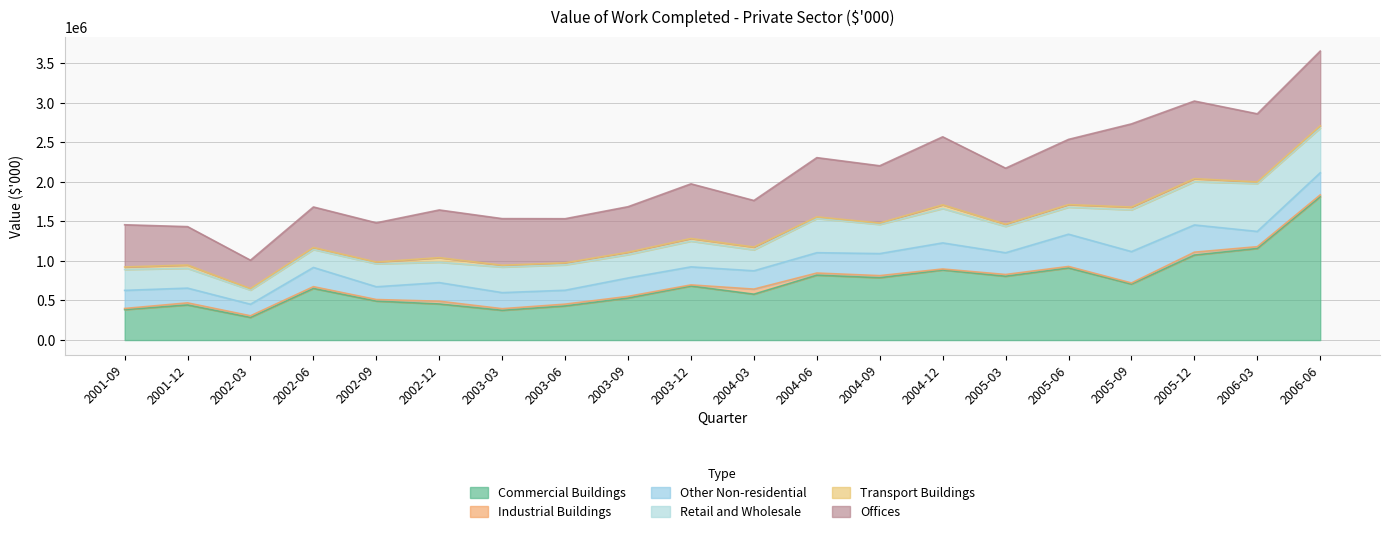

What is the total value across all series at 2005-12?

3018953